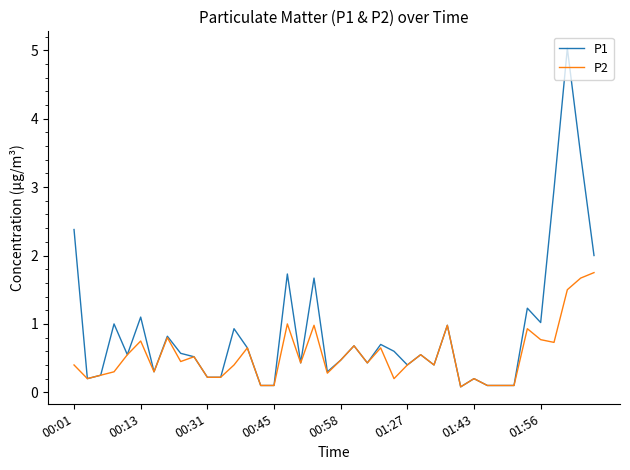

List the series in order of their peak value, highest first.

P1, P2